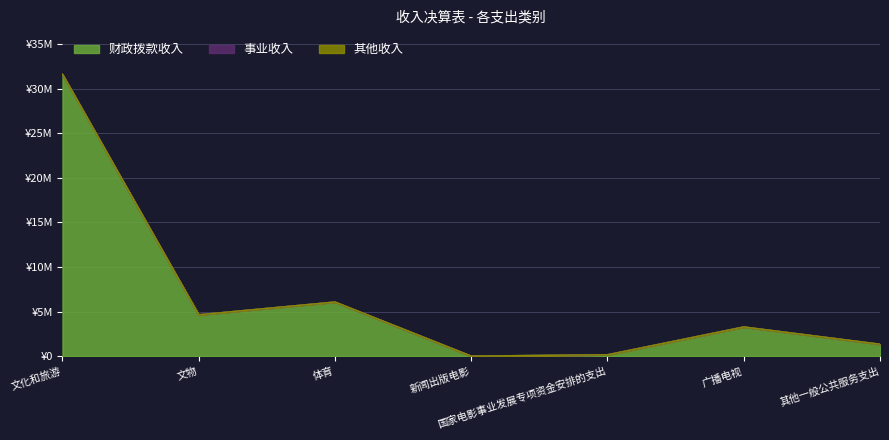

True or false: 事业收入 has more than 0 interior local peaks.

False